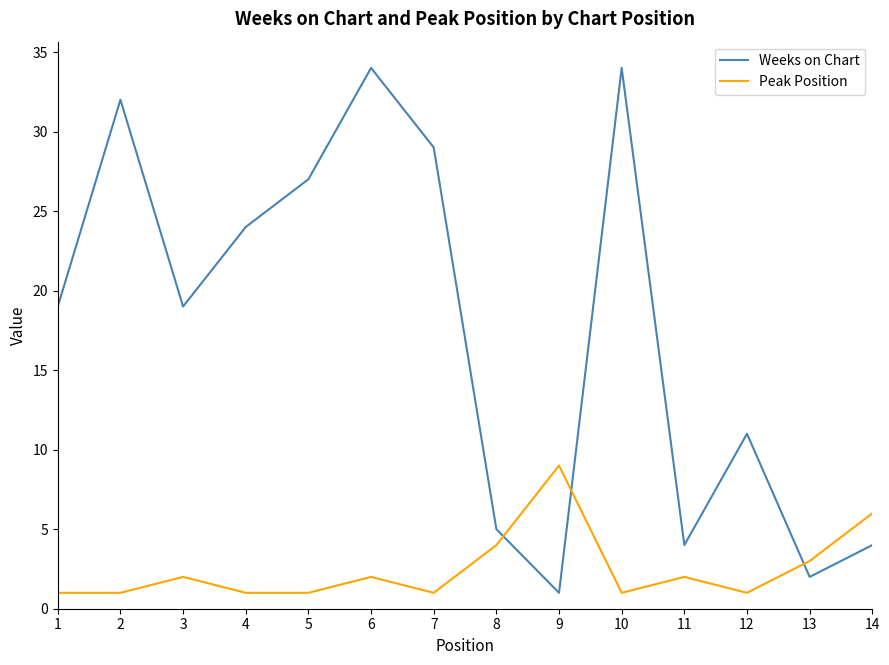

Reading left to right, transcribe all the data shown in this chart.

Weeks on Chart: 19	32	19	24	27	34	29	5	1	34	4	11	2	4
Peak Position: 1	1	2	1	1	2	1	4	9	1	2	1	3	6